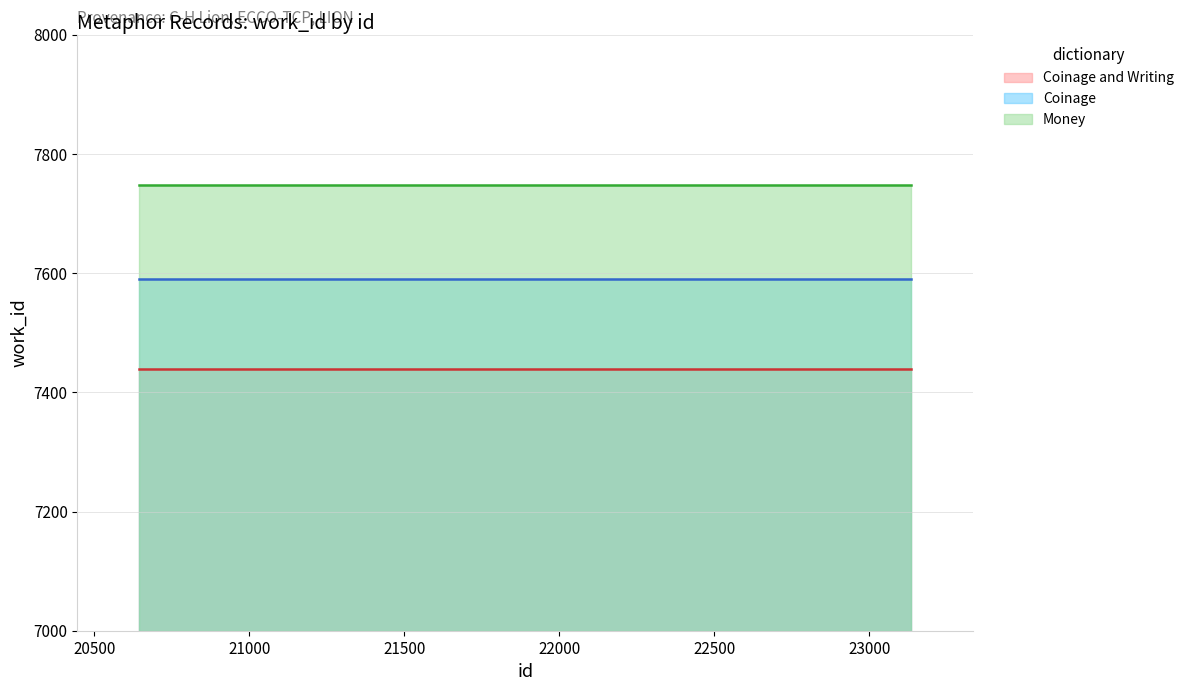

Which label corresponds to the largest value in the chart?

20646